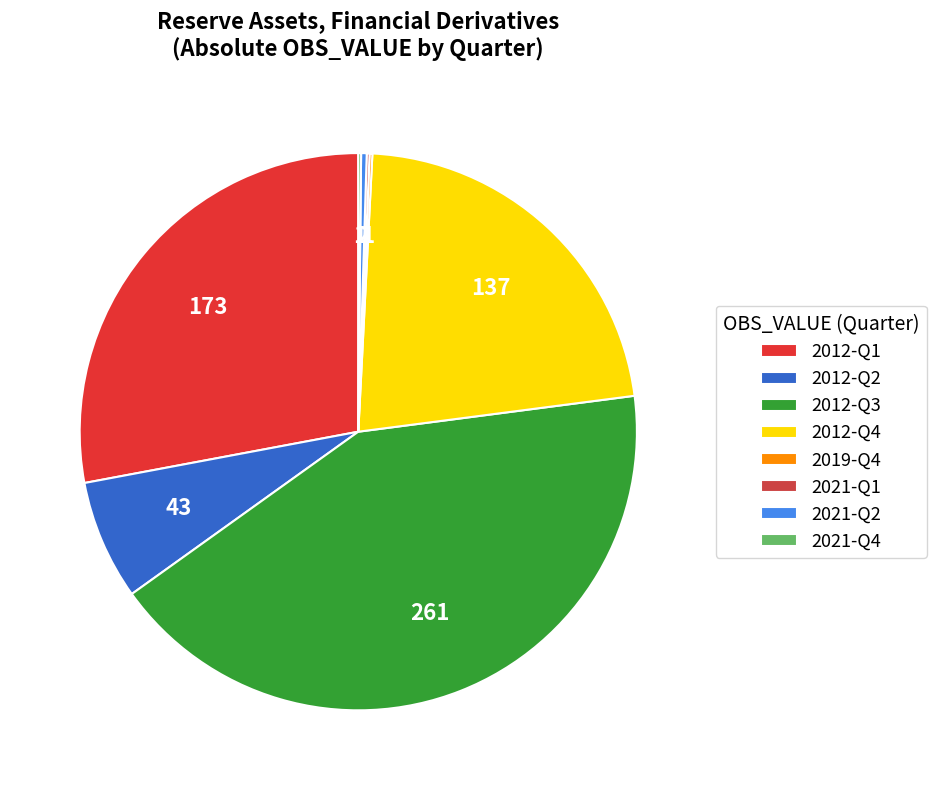

True or false: 2012-Q2 accounts for 7% of the total.

True